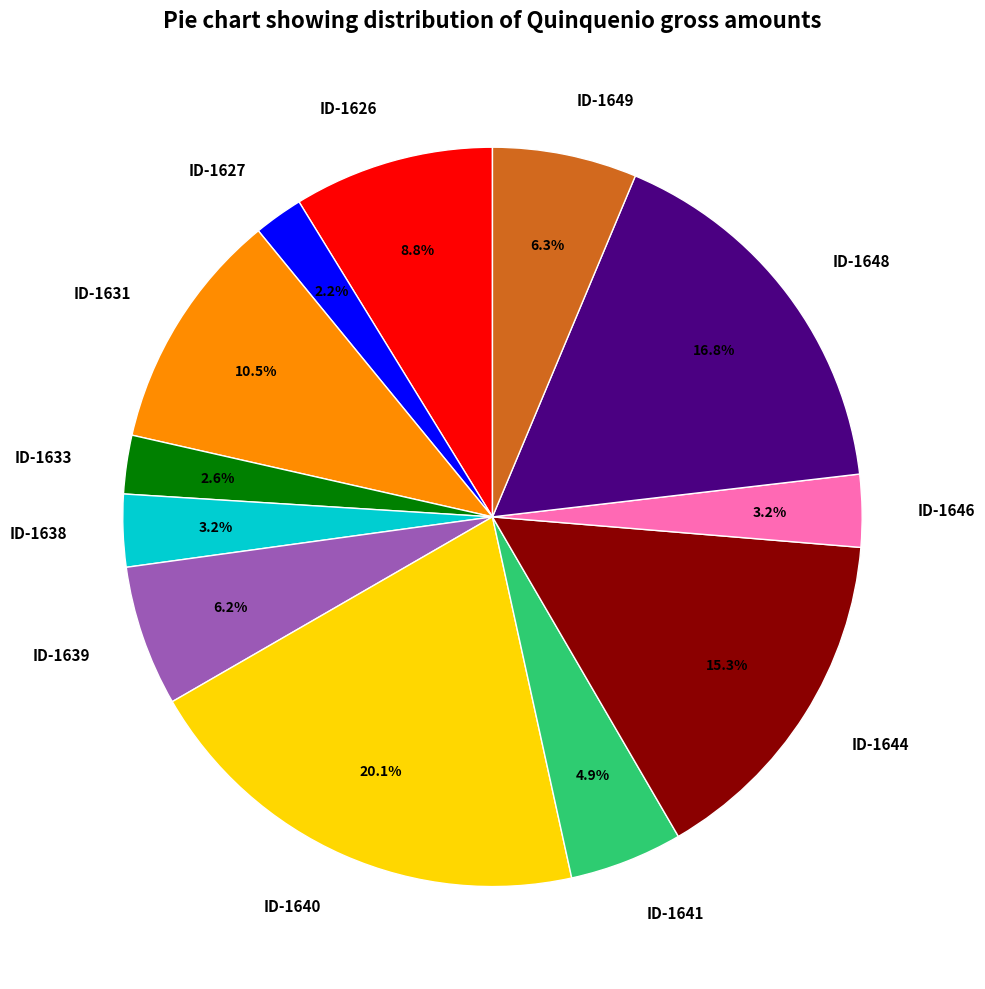

Do ID-1646 and ID-1648 together represent more than half of the pie?

No